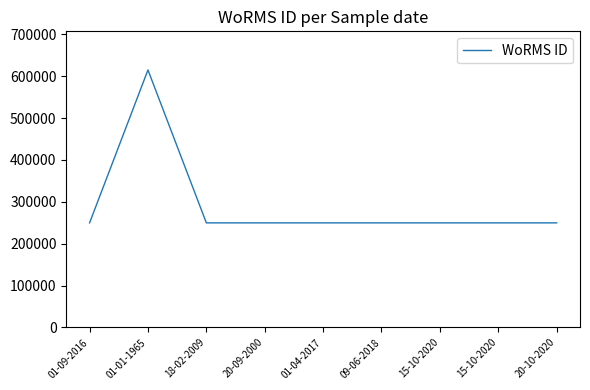

How many lines are shown in the chart?

1